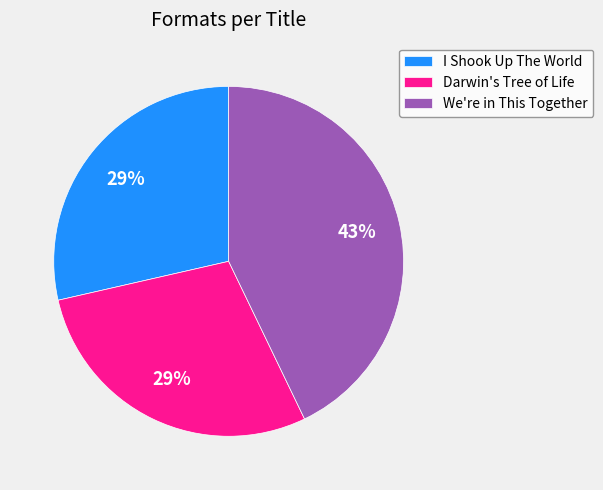

Which category has the biggest portion of the pie?

We're in This Together